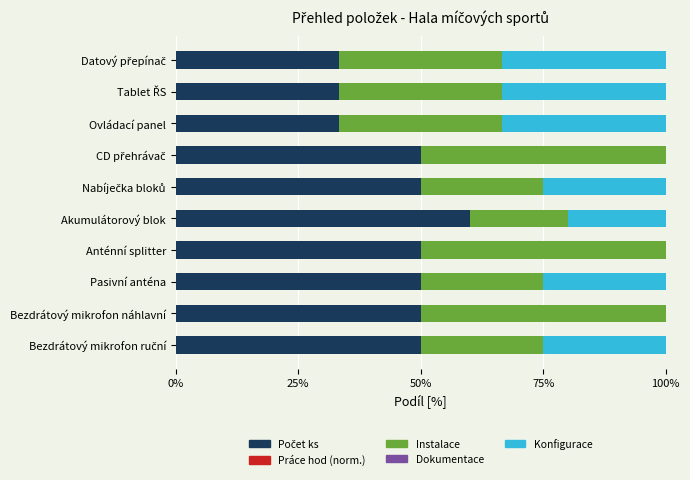

Count the number of data series in this chart.

3